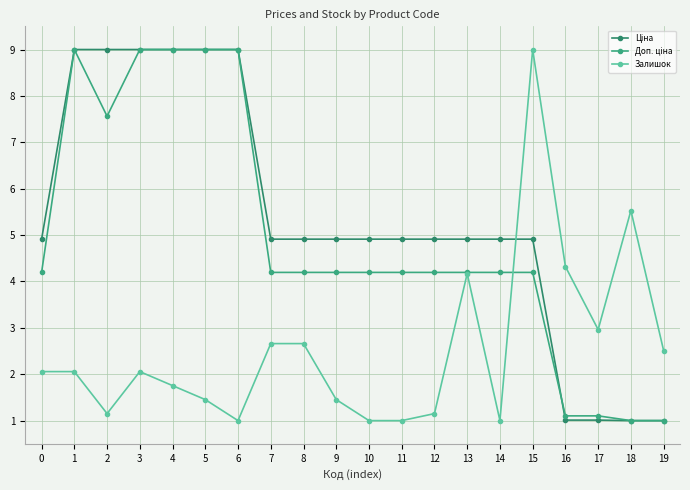

True or false: Залишок has more than 2 interior local peaks.

True